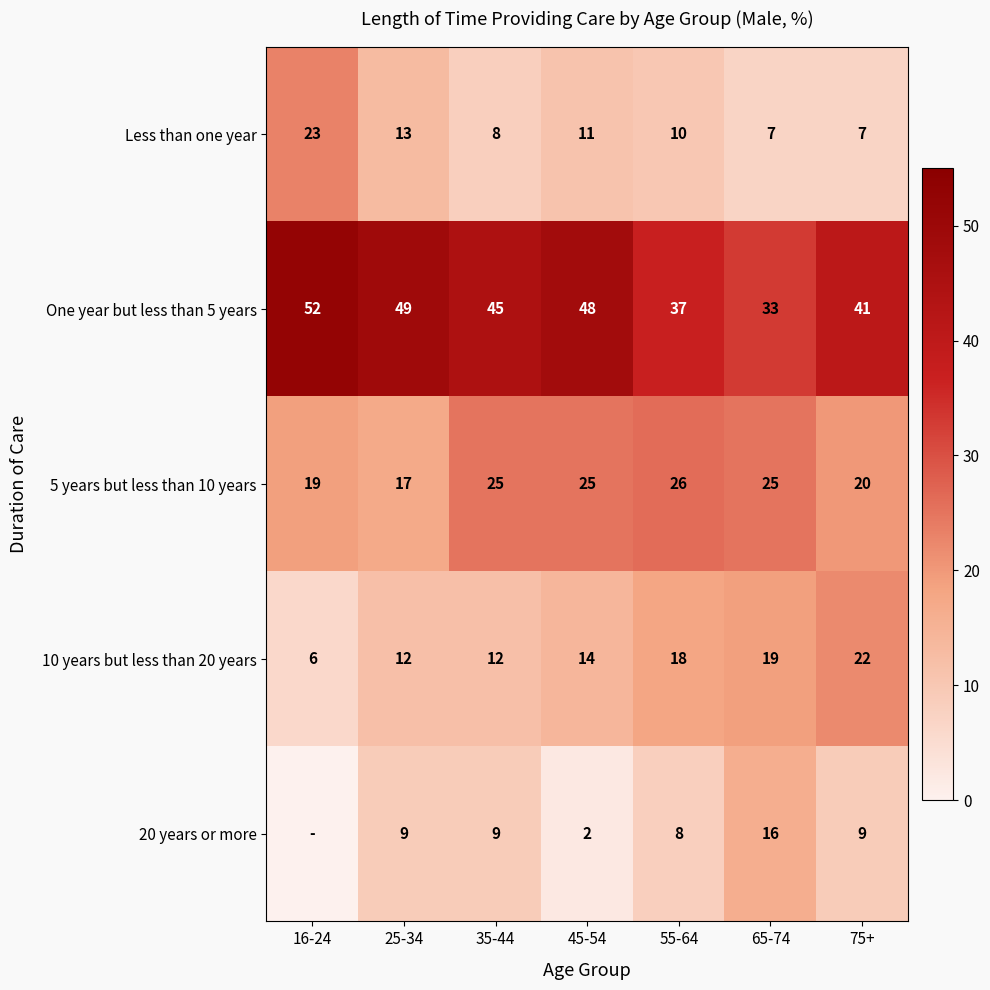

Rank the categories by One year but less than 5 years value from highest to lowest.

16-24, 25-34, 45-54, 35-44, 75+, 55-64, 65-74